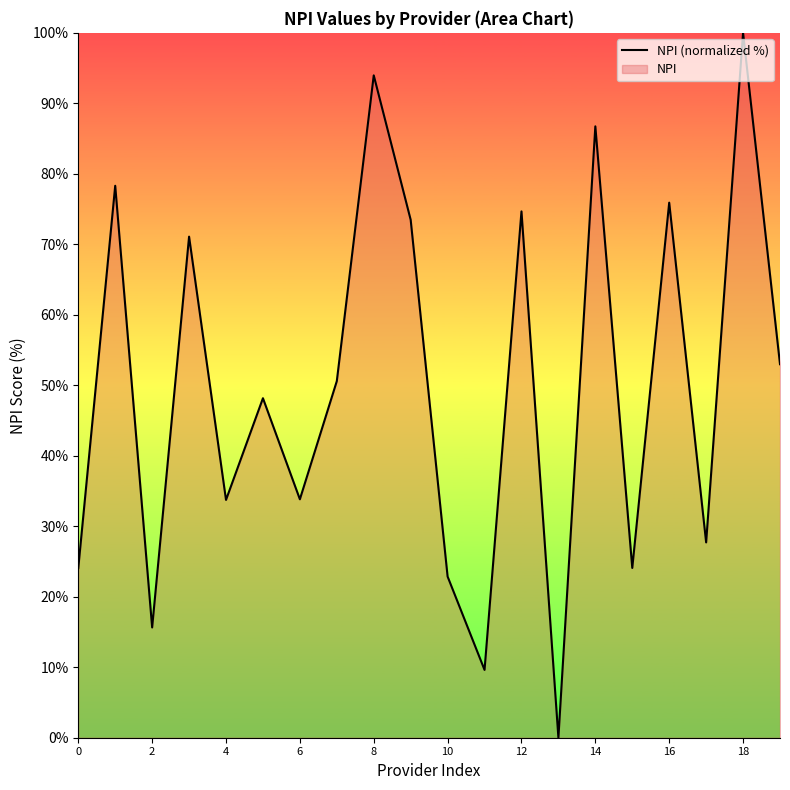

What is the value of the 12th point from the left?

9.6